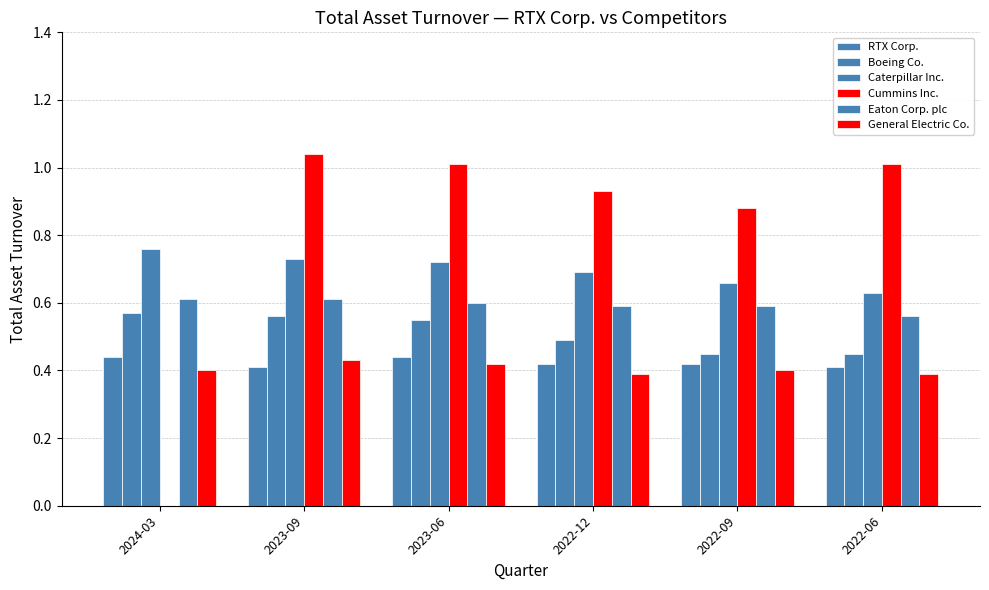

At which category is the sum across all series the highest?

2023-09